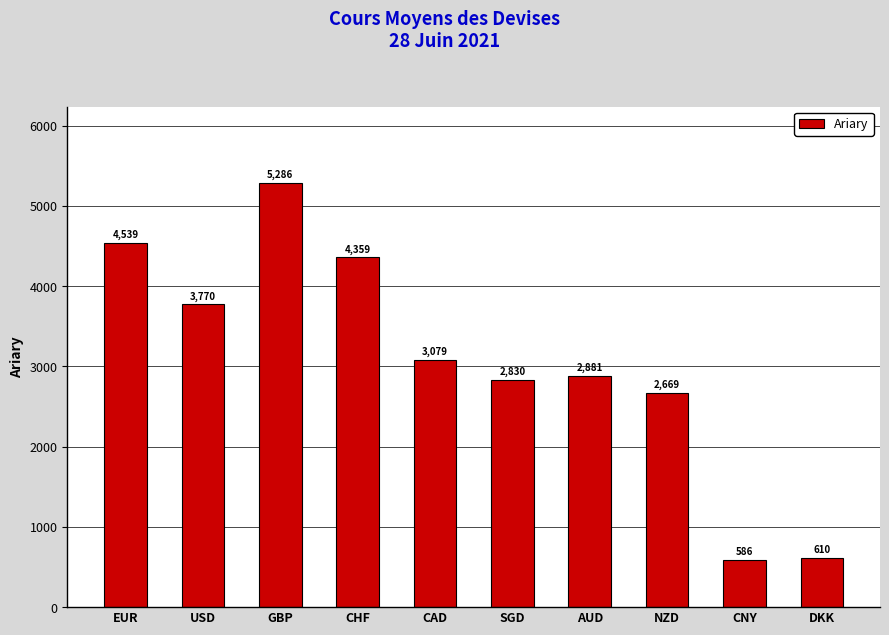

What is the value of the 9th bar from the left?

585.7